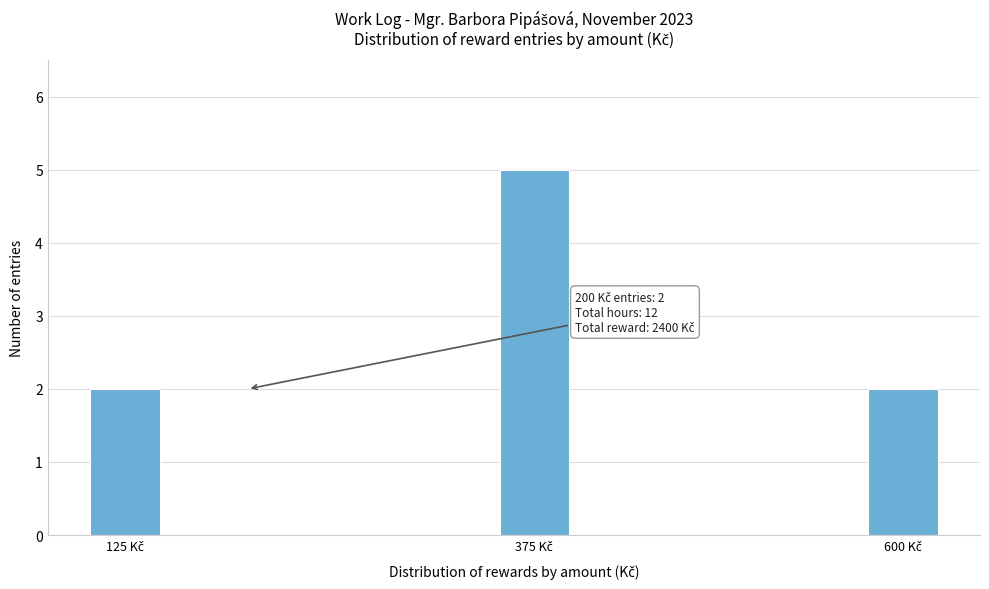

Reading right to left, list all the values displayed in this chart.

2	5	2